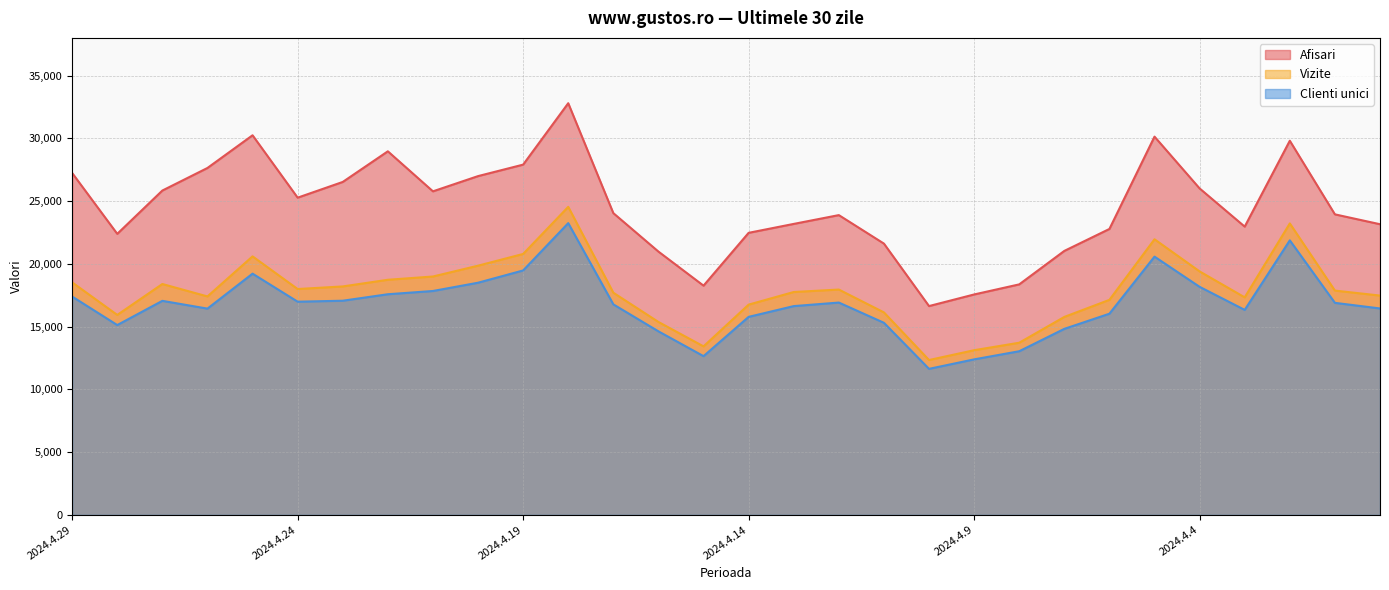

Where does the Vizite series first go above 17870?

2024.4.29